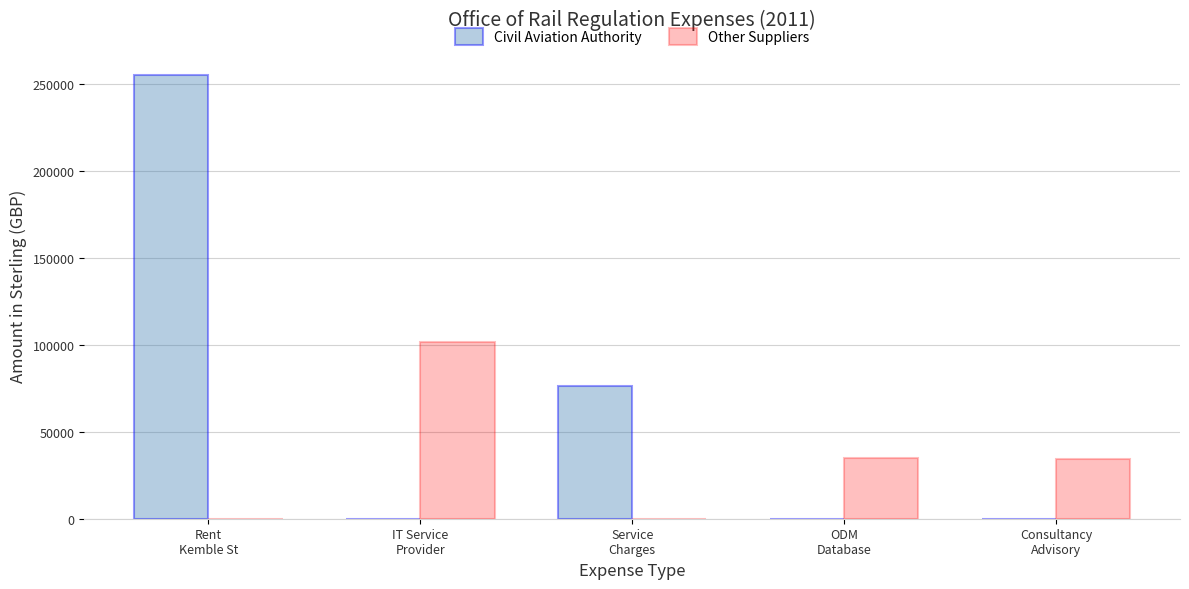

What are all the series names shown in the legend?

Civil Aviation Authority, Other Suppliers